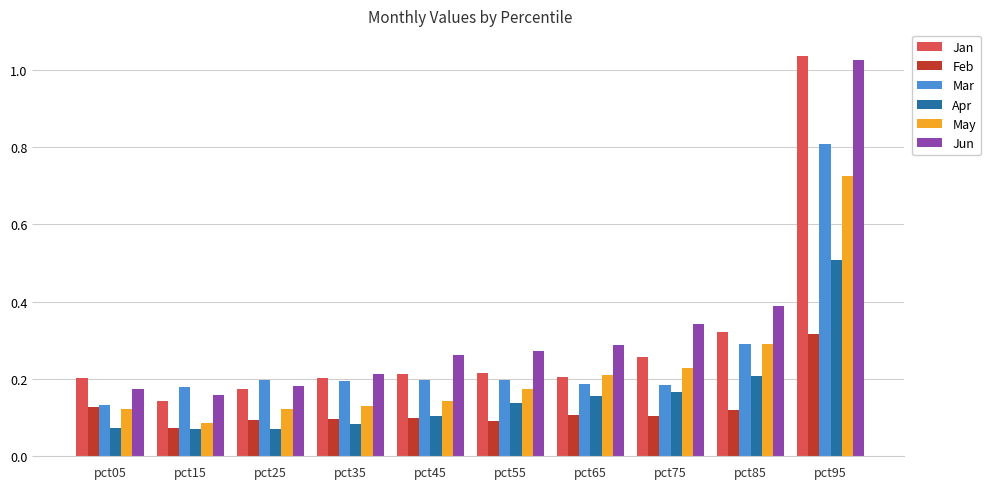

Is it true that Feb equals 0.0 at pct55?

False